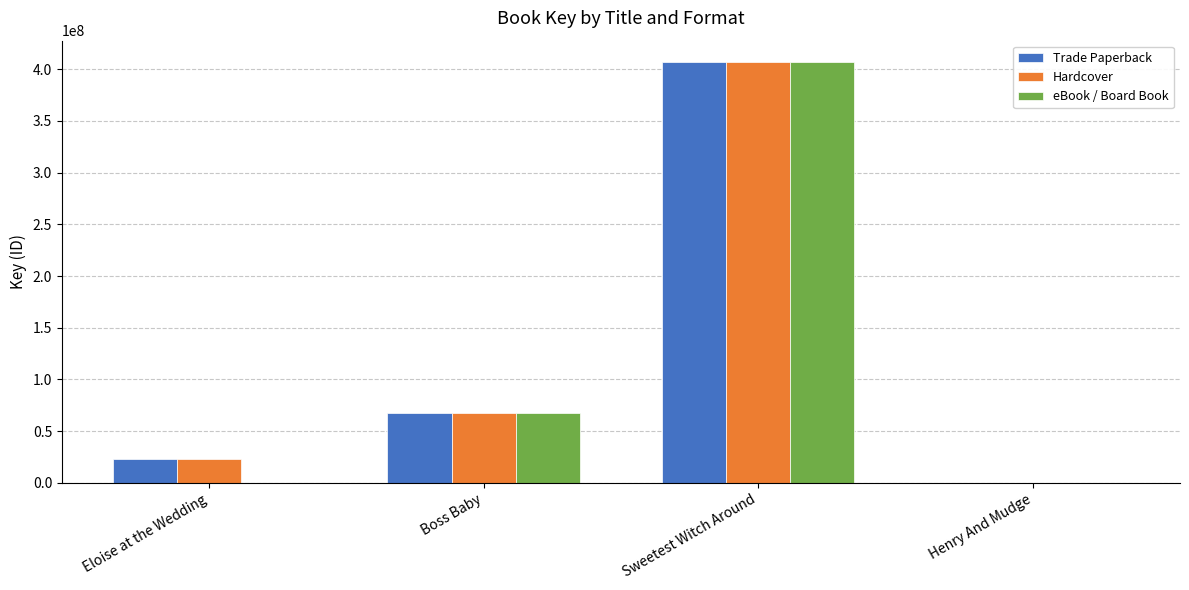

Where is eBook / Board Book nearest to the value 203567022?

Boss Baby